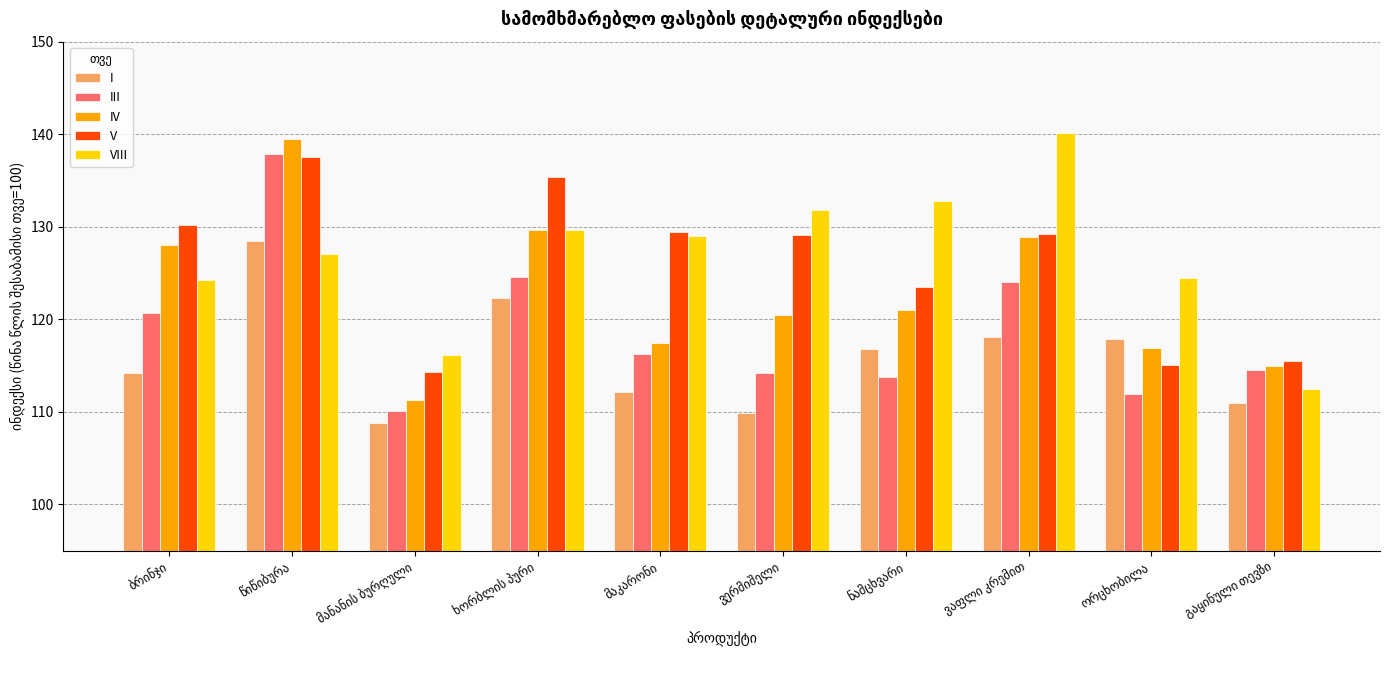

What is the lowest value of the III series?

110.1